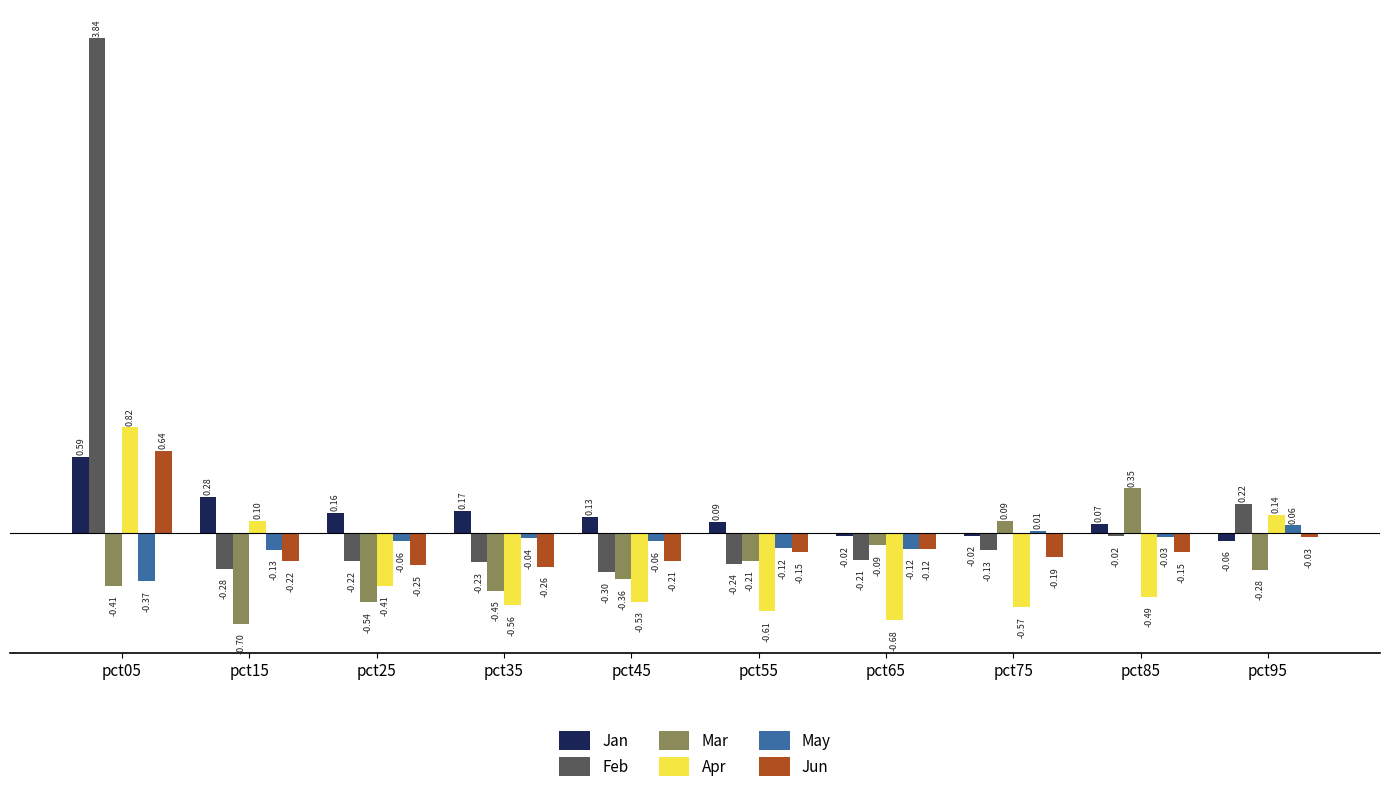

How many positive values does the Feb series have?

2